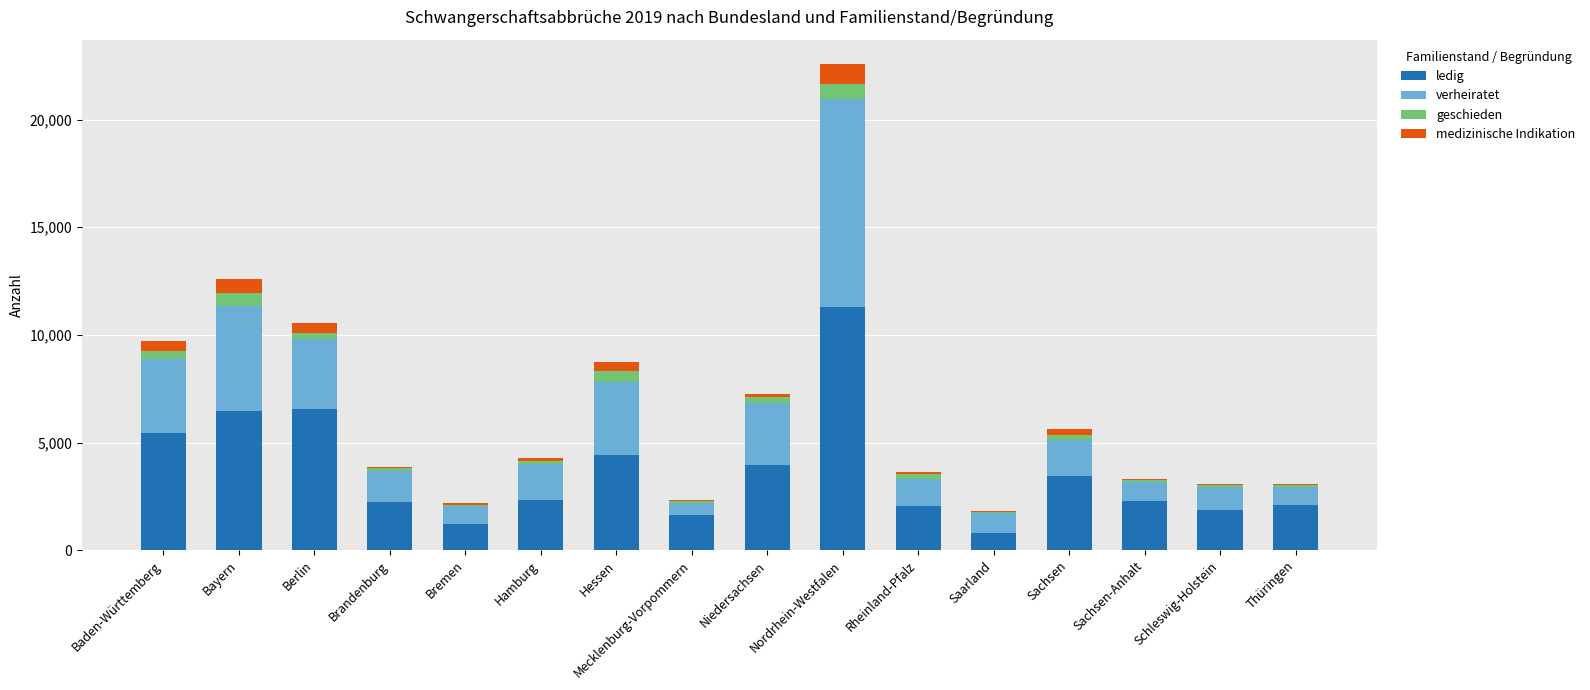

True or false: ledig has a value of 979 at Brandenburg.

False